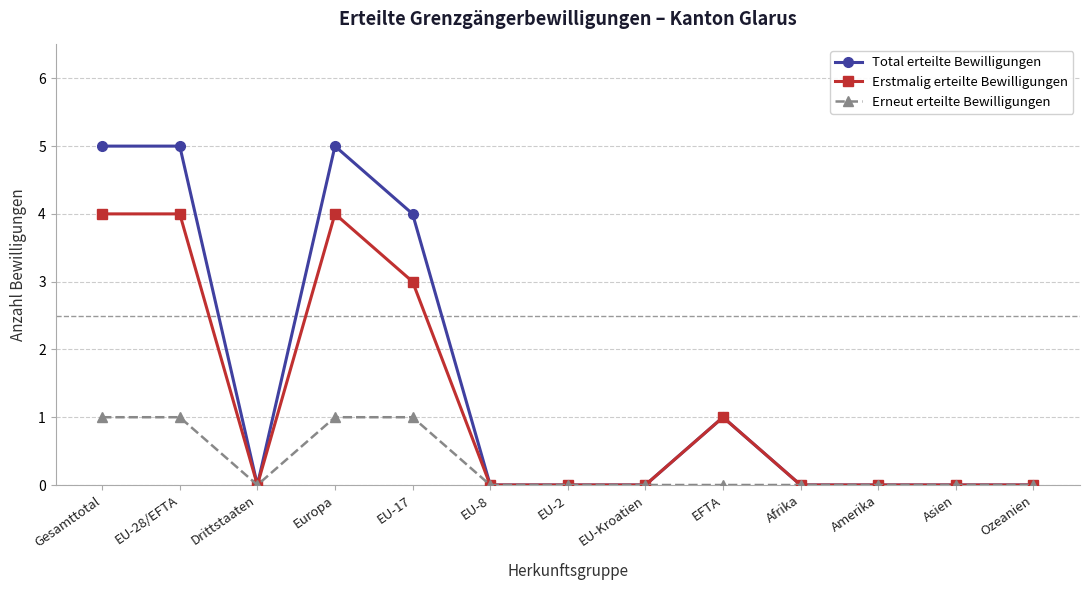

How many distinct data groups are displayed?

3